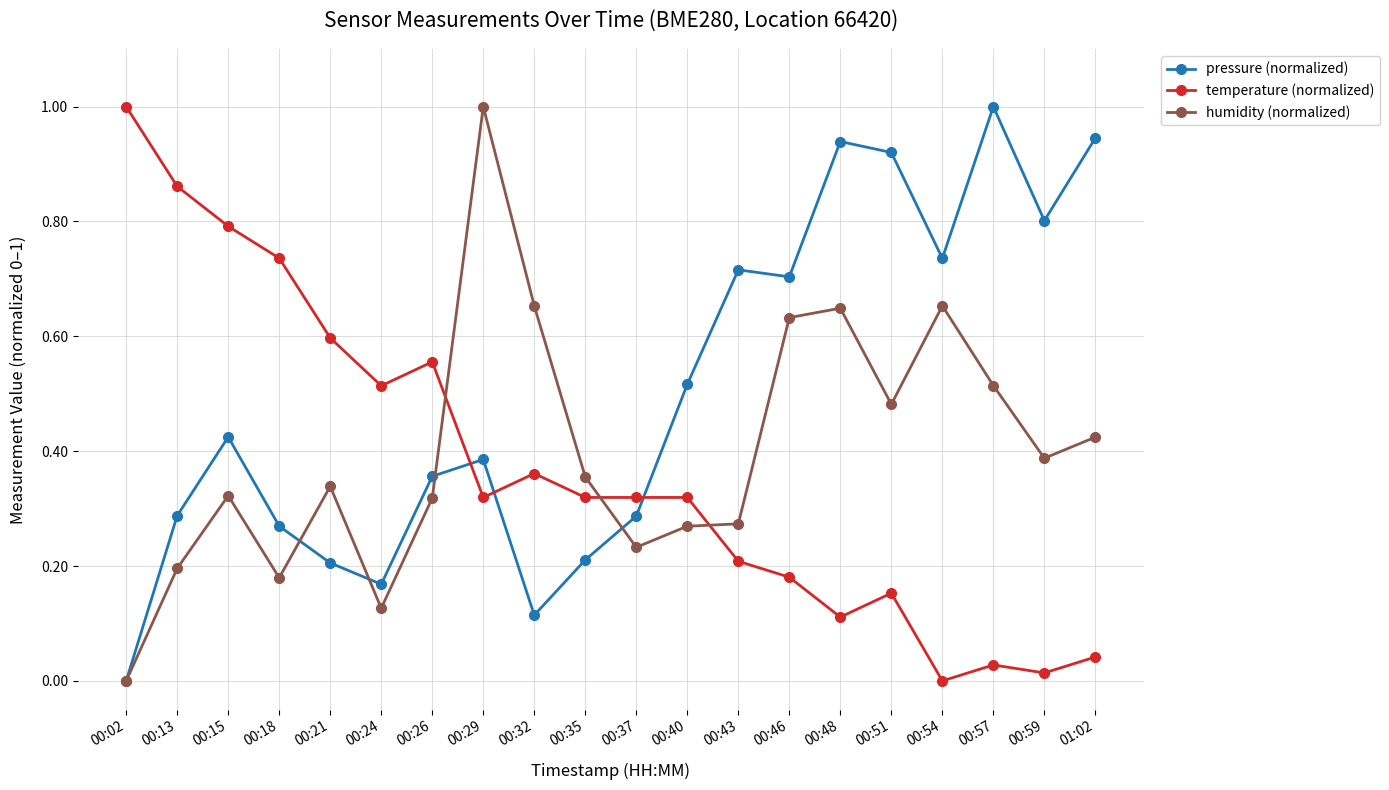

Does the chart display data point markers on the line(s)?

Yes